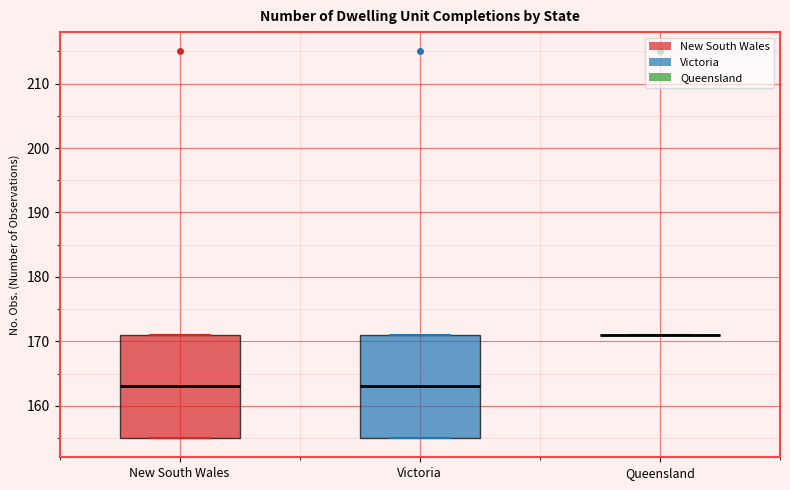

Reading left to right, read every box against the y-axis: the position of its median line, the range the box covers, and the ends of its whiskers. The values are not printed on the chart, so give them approximately, as read against the axis.

New South Wales: median 163, box 155 to 171, whiskers 155 to 171
Victoria: median 163, box 155 to 171, whiskers 155 to 171
Queensland: box collapsed to a line at 171, whiskers 171 to 171